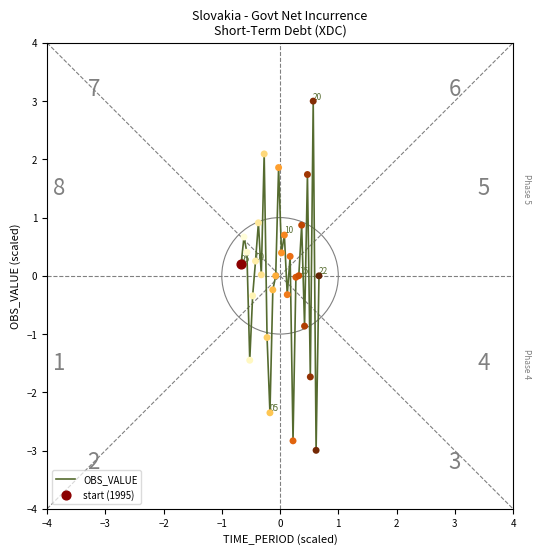

What is the difference between the maximum and minimum values?

6.0